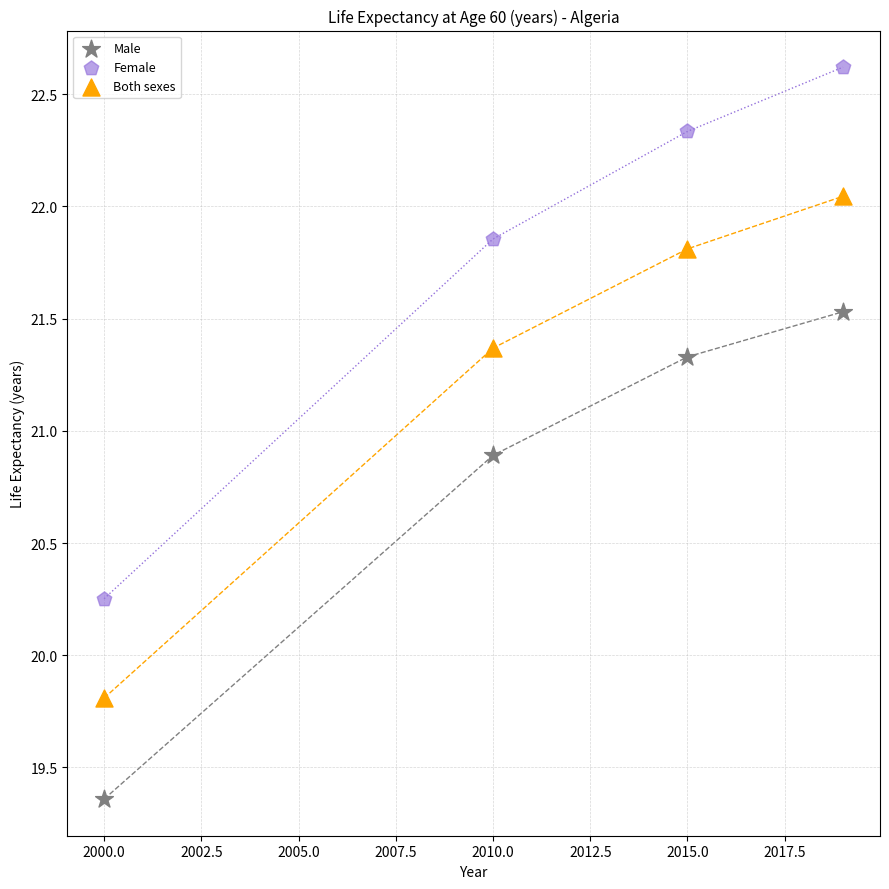

In the Both sexes series, what Y value is closest to 20?

19.8